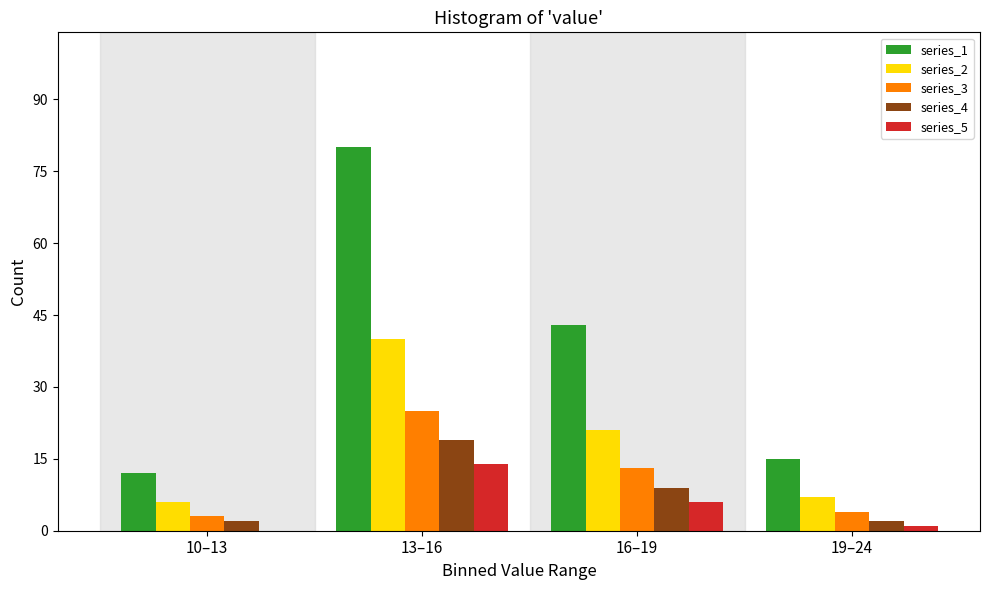

Reading left to right, transcribe all the data shown in this chart.

series_1: 10–13=12	13–16=80	16–19=43	19–24=15
series_2: 10–13=6	13–16=40	16–19=21	19–24=7
series_3: 10–13=3	13–16=25	16–19=13	19–24=4
series_4: 10–13=2	13–16=19	16–19=9	19–24=2
series_5: 10–13=0	13–16=14	16–19=6	19–24=1